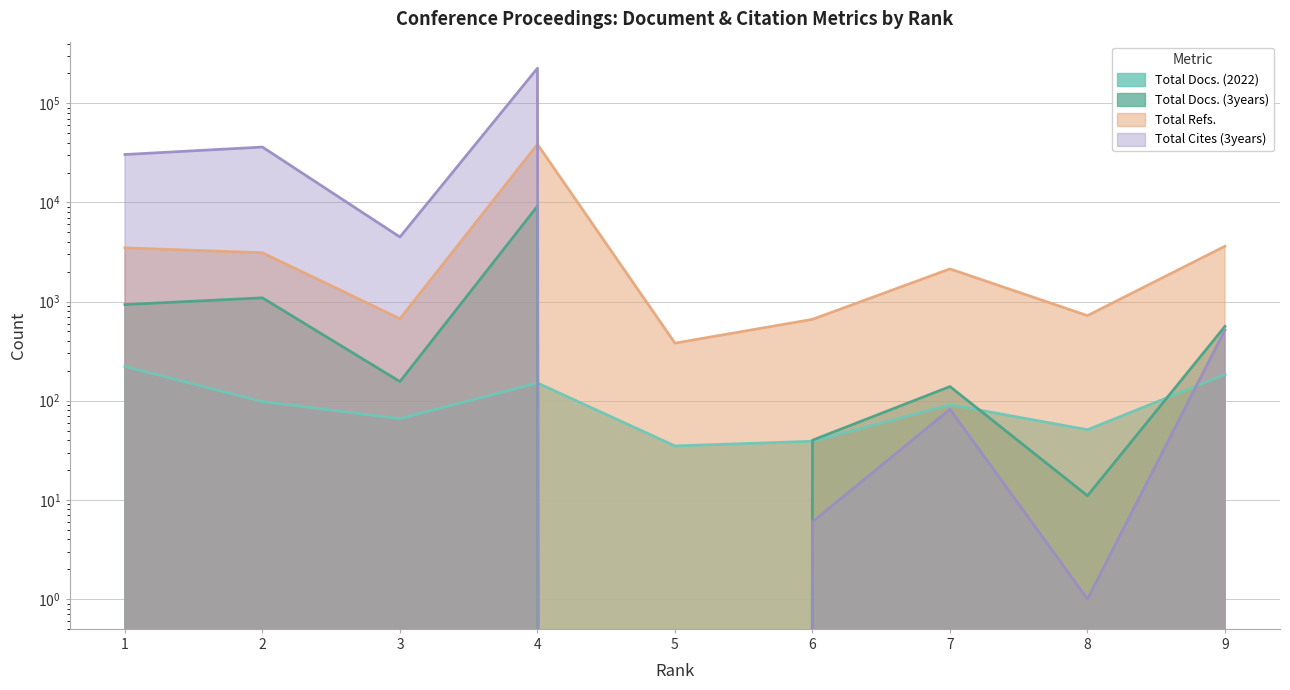

What is the average value of the Total Docs. (2022) series?

104